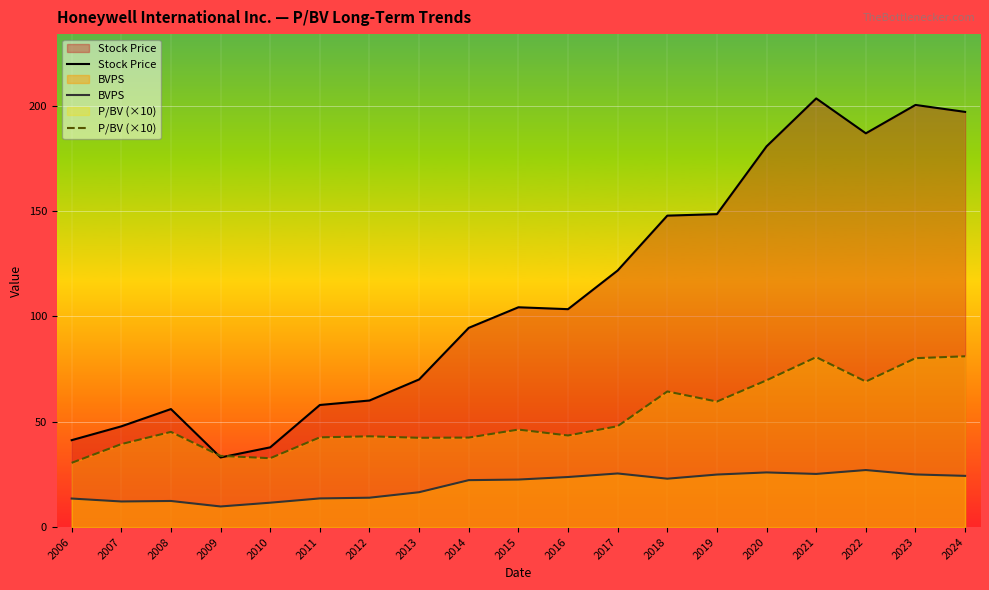

Which category has the highest value in the BVPS series?

2022